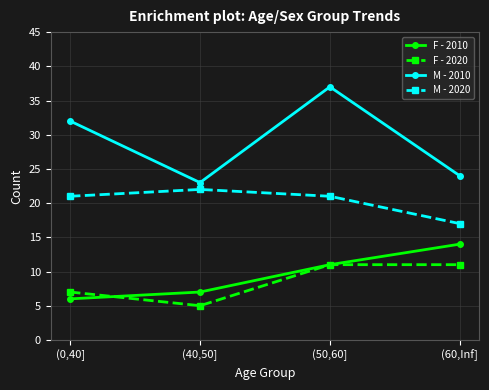

What is the smallest value displayed?

5